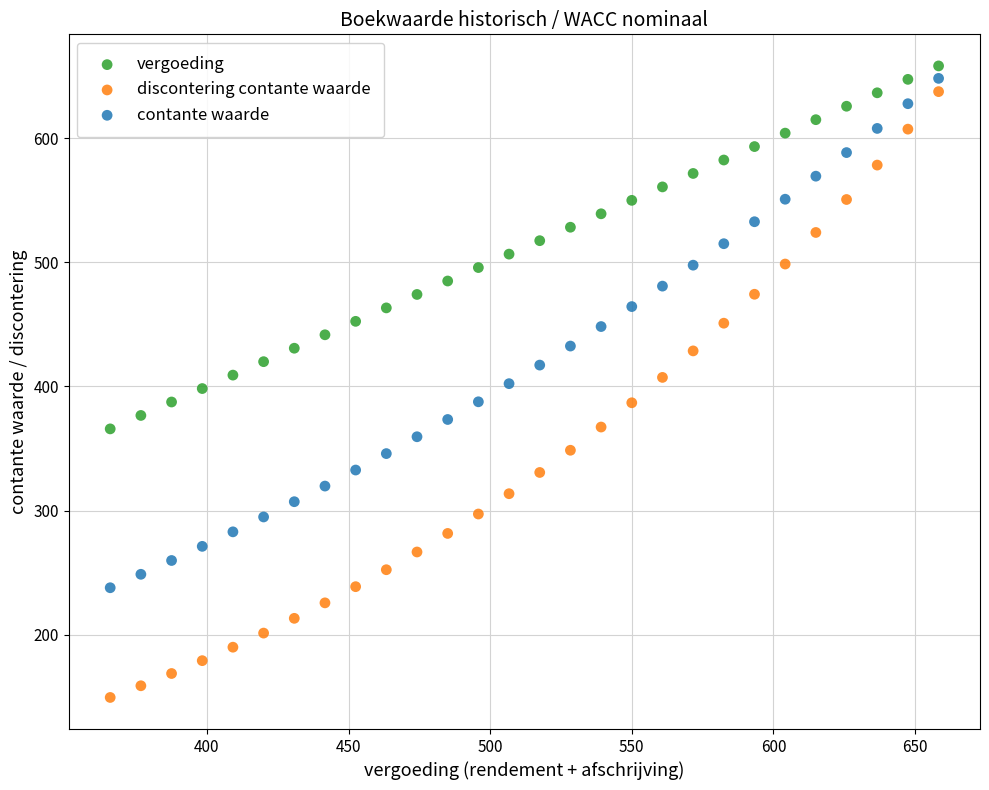

Which series has the largest Y range (max minus min)?

discontering contante waarde